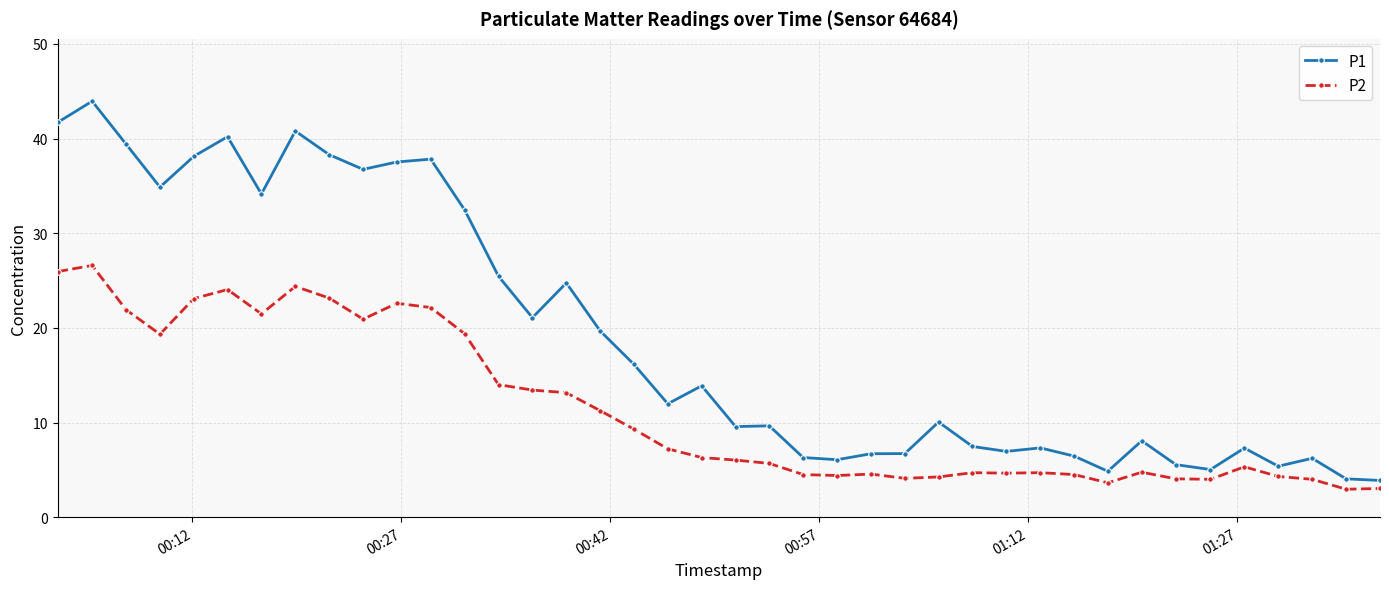

How many data points in P1 are less than 11?

20